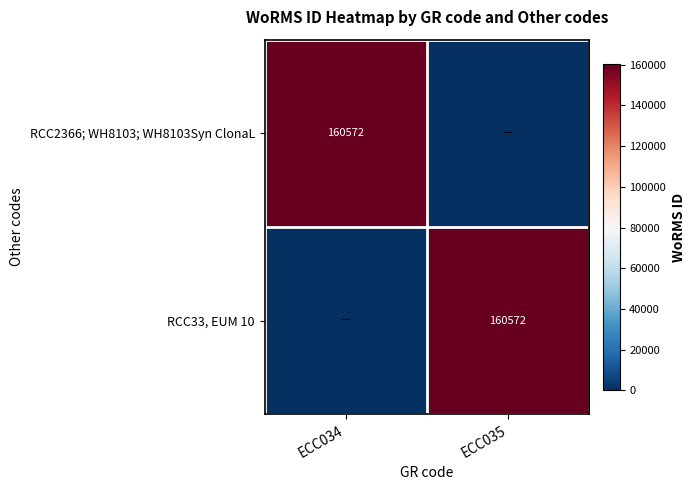

What is the greatest value displayed?

160572